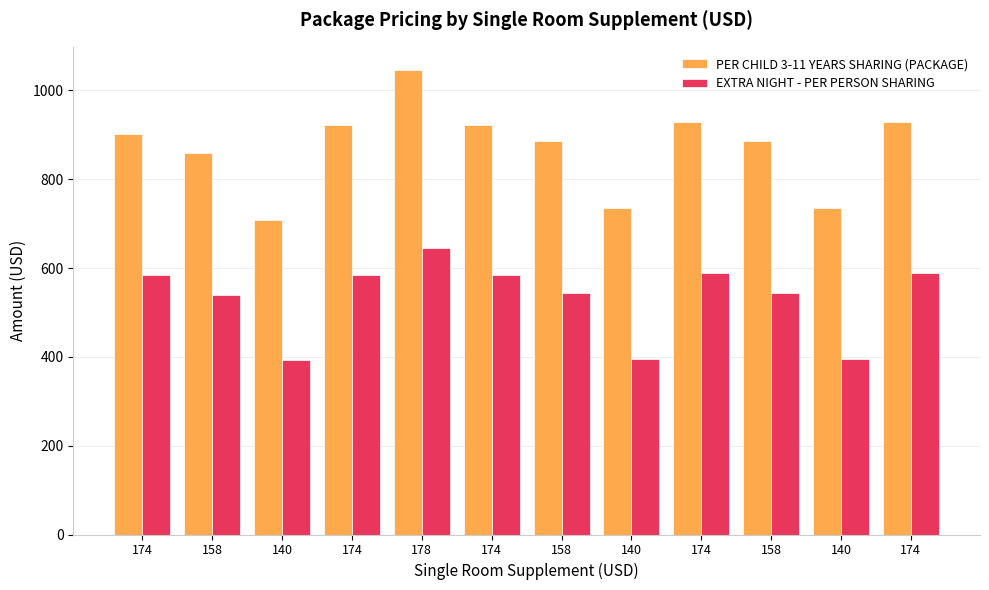

How many bars are there in total?

24